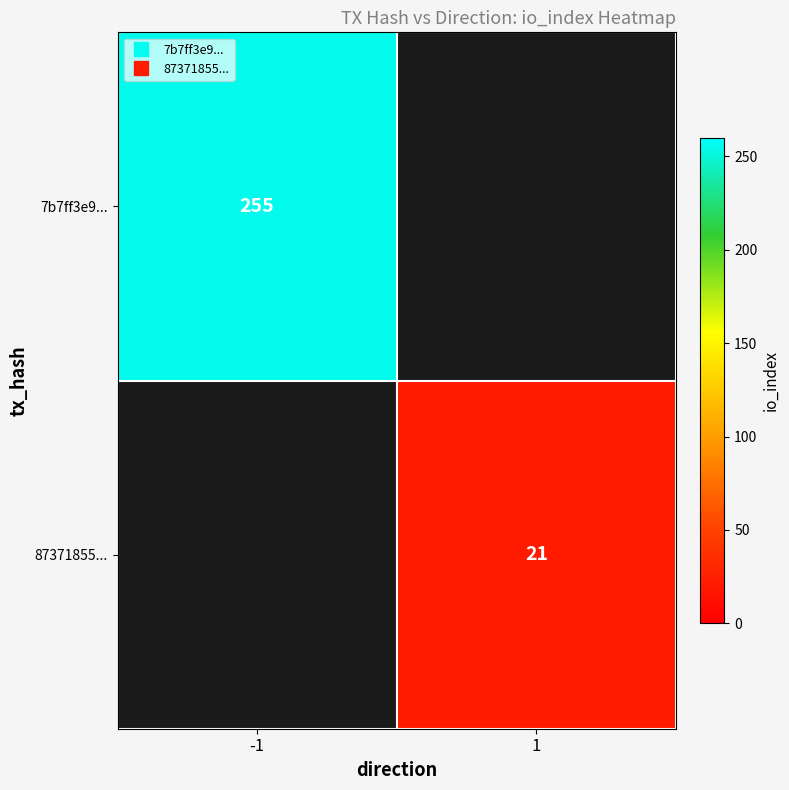

How many positive values does the 7b7ff3e9... series have?

1